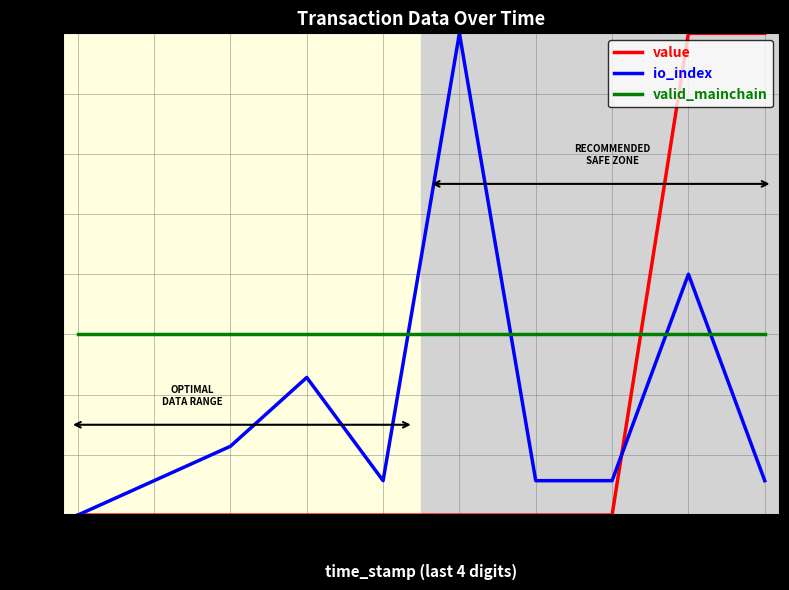

Reading left to right, list all the values displayed in this chart.

value: 6368=20.0	2939=20.0	1074=20.0	1786=20.0	5767=20.0	8136=20.0	5439=20.0	2699=20.0	3306=100.0	9664=100.0
io_index: 6368=20.0	2939=25.7	1074=31.4	1786=42.9	5767=25.7	8136=100.0	5439=25.7	2699=25.7	3306=60.0	9664=25.7
valid_mainchain: 6368=50.0	2939=50.0	1074=50.0	1786=50.0	5767=50.0	8136=50.0	5439=50.0	2699=50.0	3306=50.0	9664=50.0